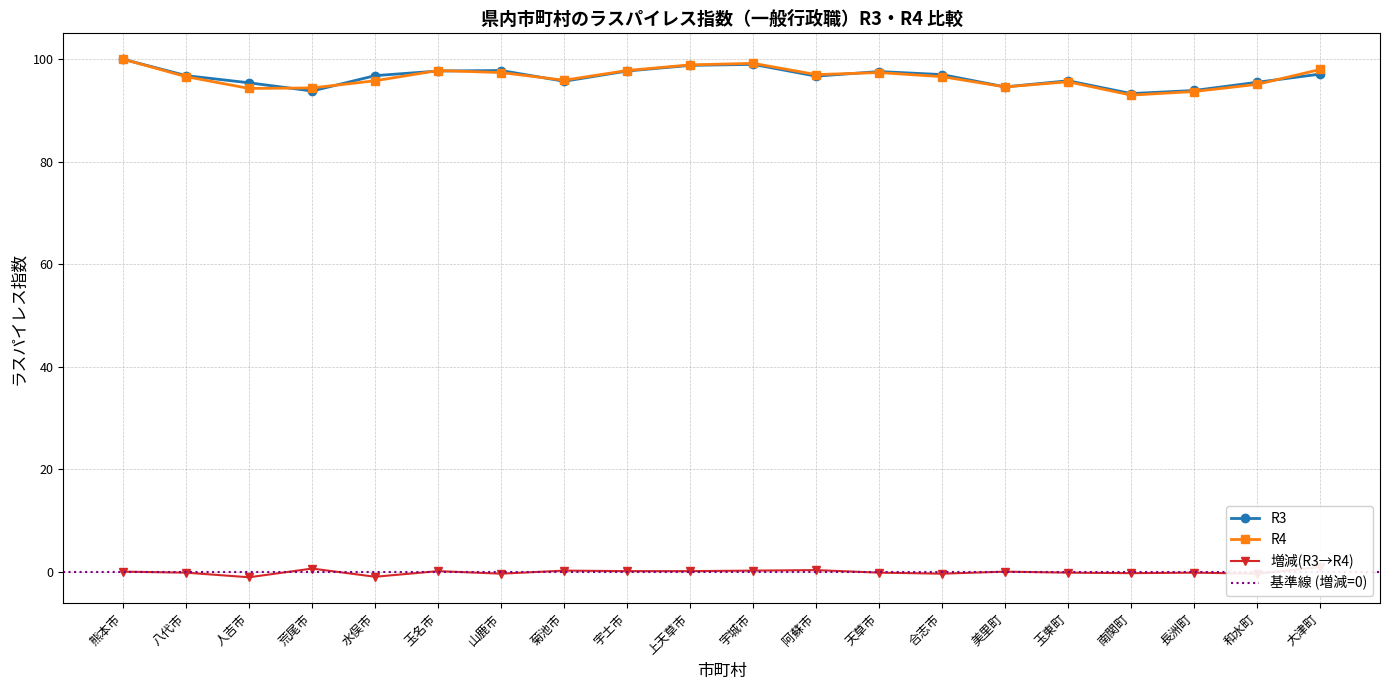

Reading right to left, list all the values displayed in this chart.

R3: 大津町=97.1	和水町=95.5	長洲町=93.9	南関町=93.3	玉東町=95.8	美里町=94.6	合志市=97.0	天草市=97.6	阿蘇市=96.7	宇城市=99.0	上天草市=98.8	宇土市=97.7	菊池市=95.7	山鹿市=97.8	玉名市=97.7	水俣市=96.8	荒尾市=93.8	人吉市=95.4	八代市=96.8	熊本市=100.0
R4: 大津町=98.0	和水町=95.1	長洲町=93.7	南関町=93.0	玉東町=95.6	美里町=94.6	合志市=96.6	天草市=97.4	阿蘇市=97.0	宇城市=99.2	上天草市=98.9	宇土市=97.8	菊池市=95.9	山鹿市=97.4	玉名市=97.8	水俣市=95.8	荒尾市=94.4	人吉市=94.3	八代市=96.6	熊本市=100.0
増減(R3→R4): 大津町=0.9	和水町=-0.4	長洲町=-0.2	南関町=-0.3	玉東町=-0.2	美里町=0.0	合志市=-0.4	天草市=-0.2	阿蘇市=0.3	宇城市=0.2	上天草市=0.1	宇土市=0.1	菊池市=0.2	山鹿市=-0.4	玉名市=0.1	水俣市=-1.0	荒尾市=0.6	人吉市=-1.1	八代市=-0.2	熊本市=0.0